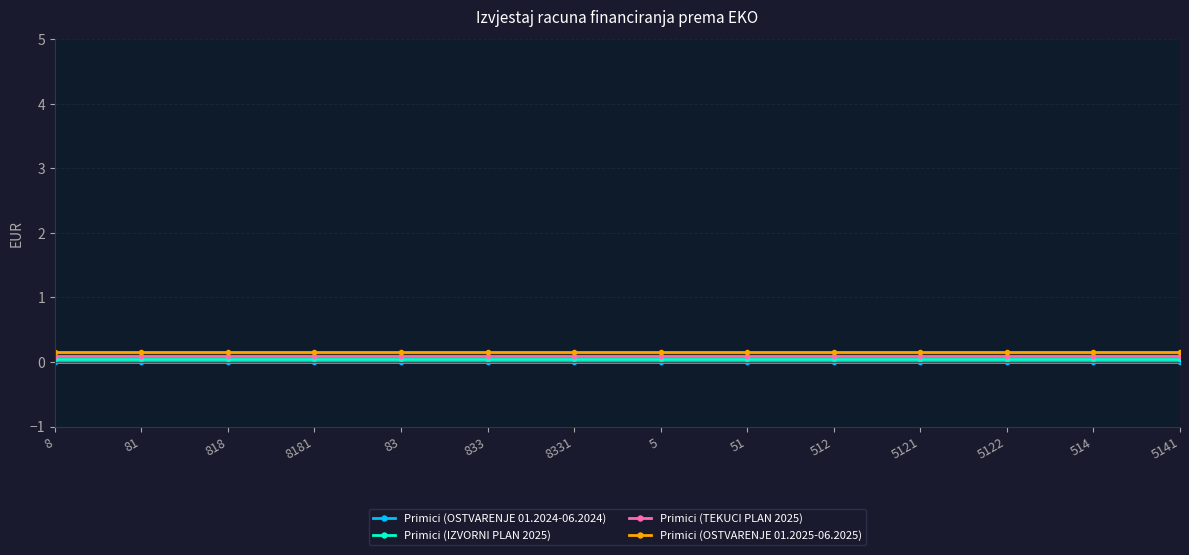

What is the sum of all Primici (IZVORNI PLAN 2025) values?

0.7